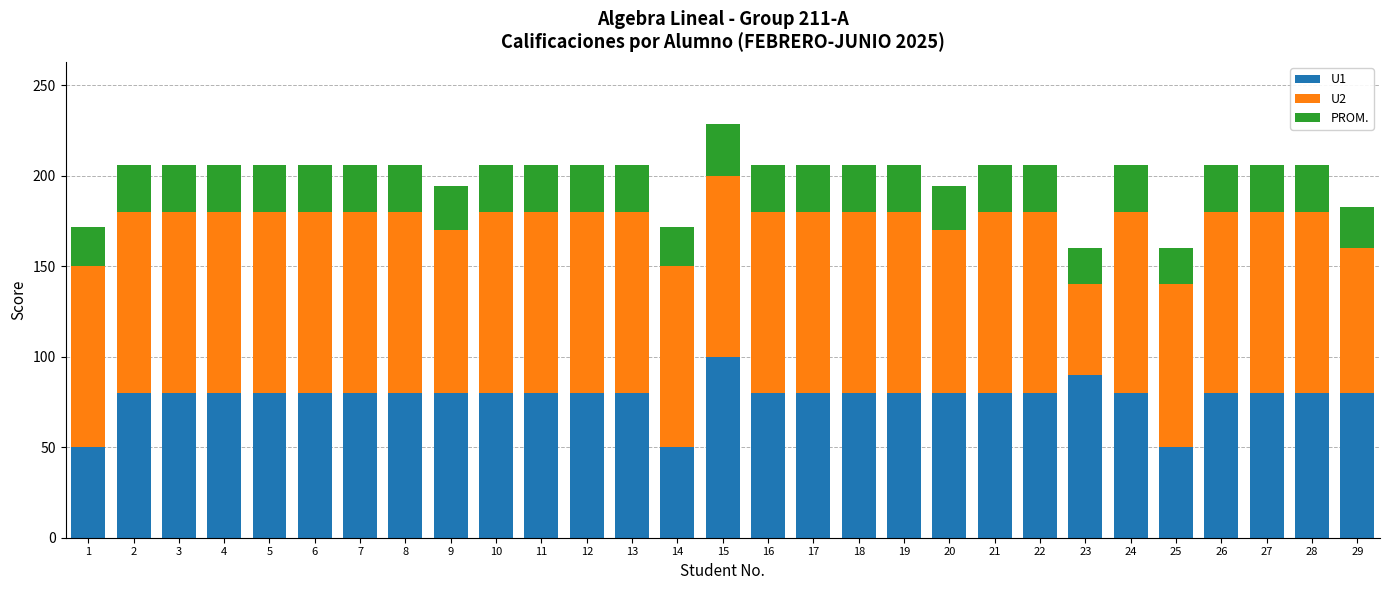

What is the maximum value for U1?

100.0